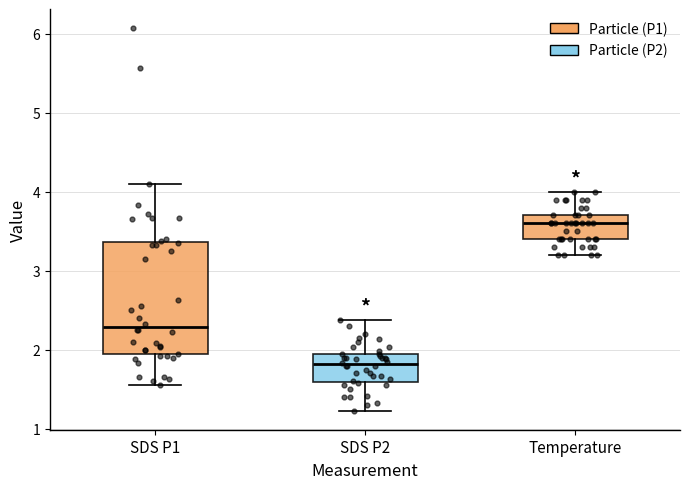

Which box has the lowest median line?

SDS P2